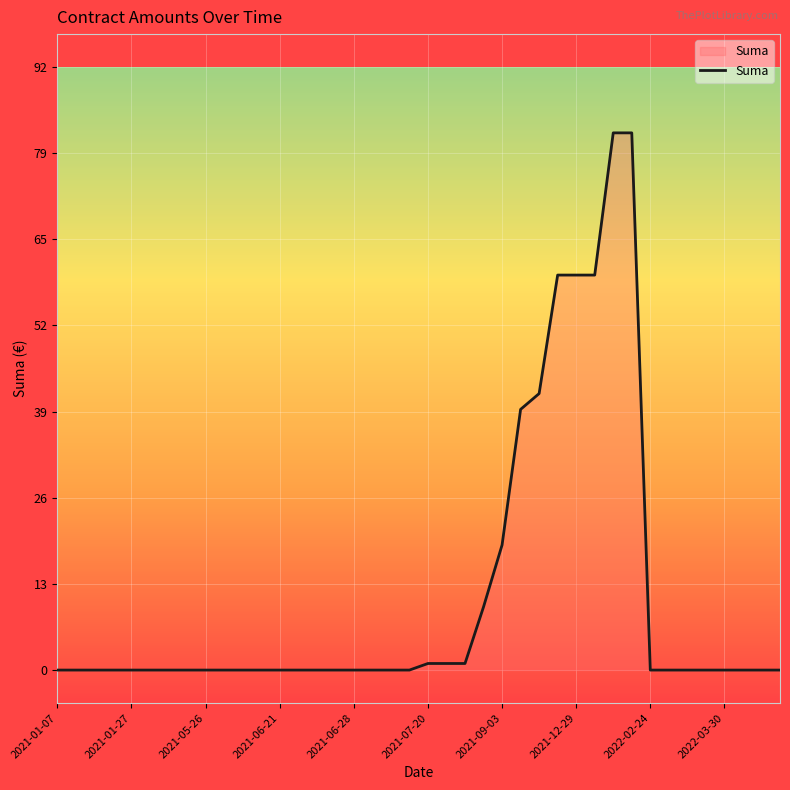

What is the greatest value displayed?

81.6